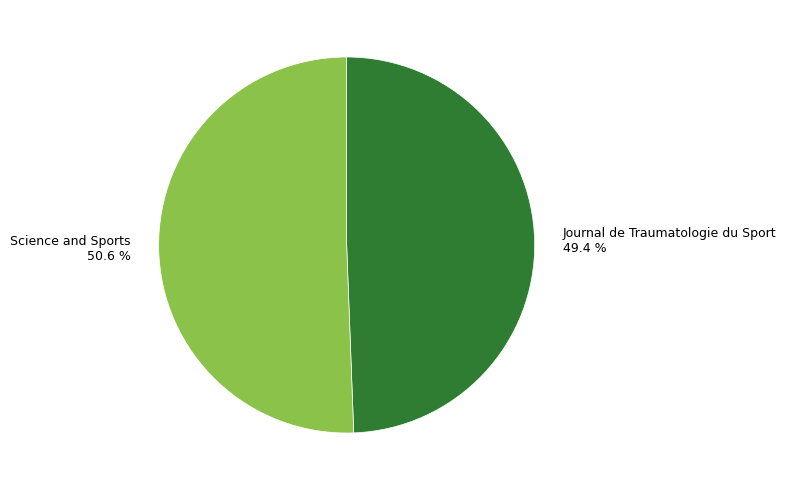

What is the largest slice in the pie chart?

Science and Sports